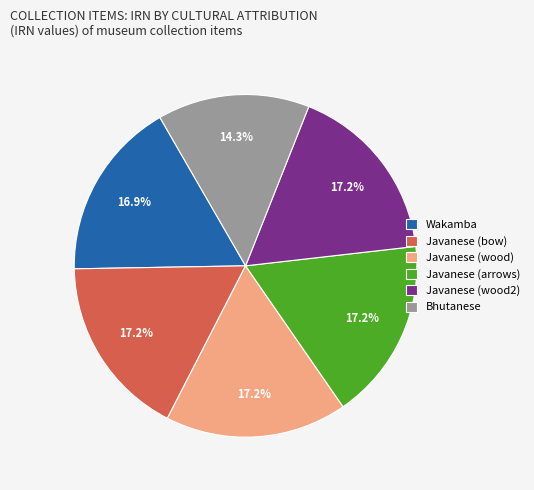

To the nearest percent, what is the difference between the Bhutanese and Wakamba slice percentages?

3%